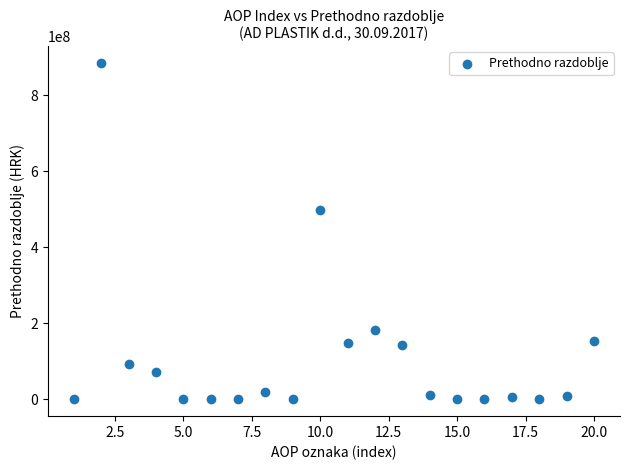

What Y value in the scatter plot is closest to 442454874?

498951007.2